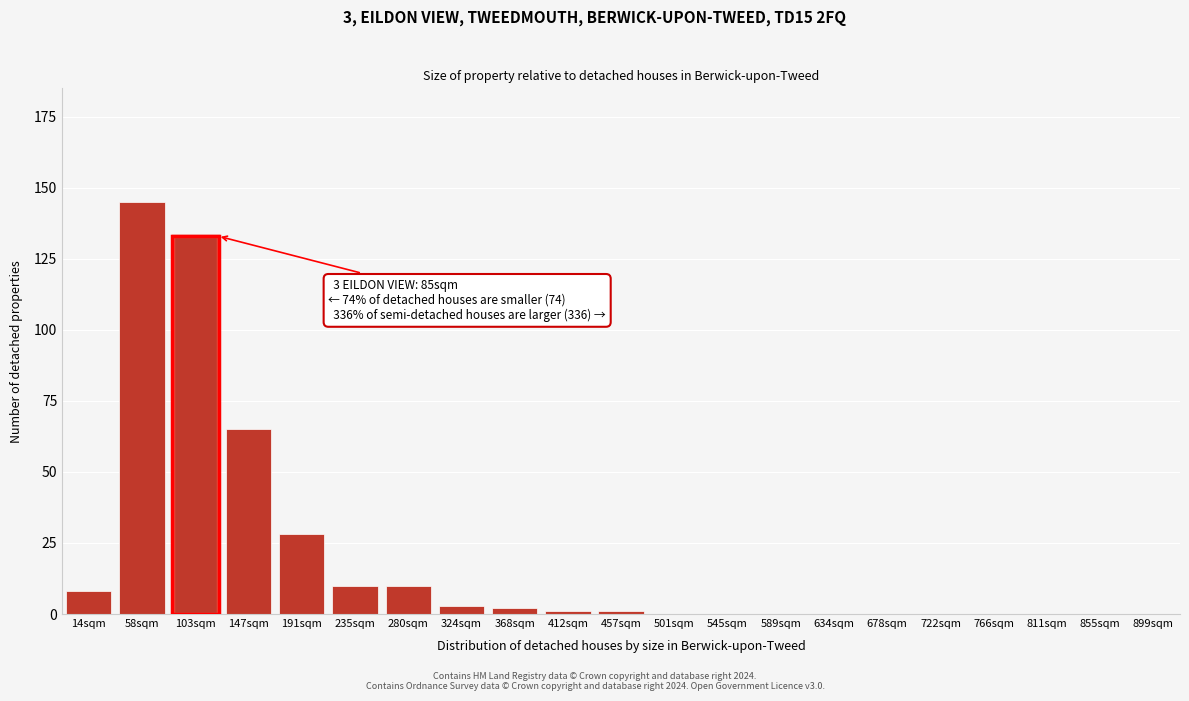

Reading right to left, extract all data points from this chart.

899sqm=0	855sqm=0	811sqm=0	766sqm=0	722sqm=0	678sqm=0	634sqm=0	589sqm=0	545sqm=0	501sqm=0	457sqm=1	412sqm=1	368sqm=2	324sqm=3	280sqm=10	235sqm=10	191sqm=28	147sqm=65	103sqm=133	58sqm=145	14sqm=8